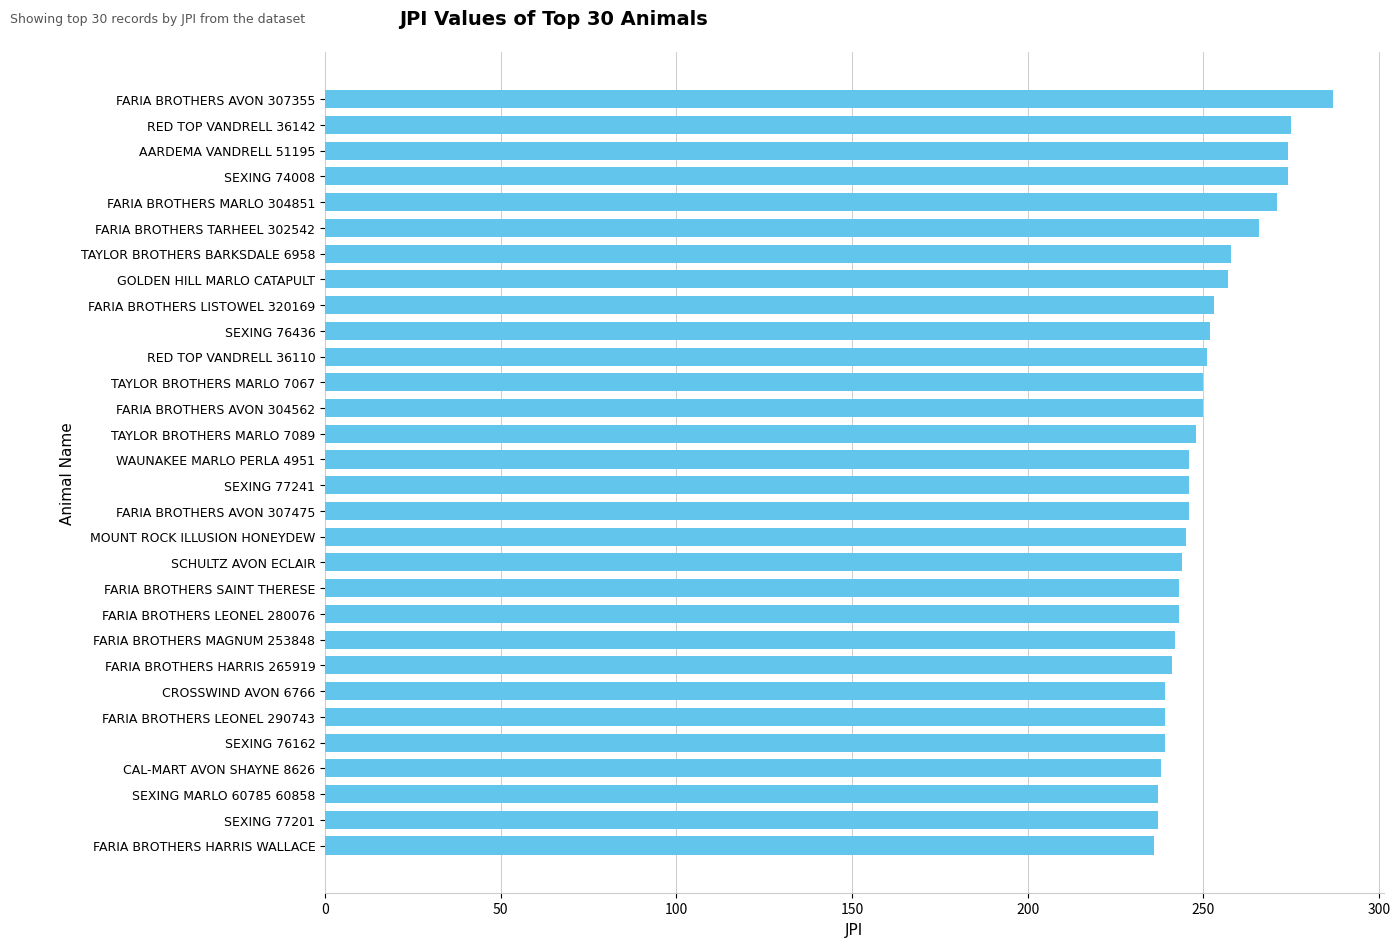

Is it true that the value at CROSSWIND AVON 6766 is 239?

True